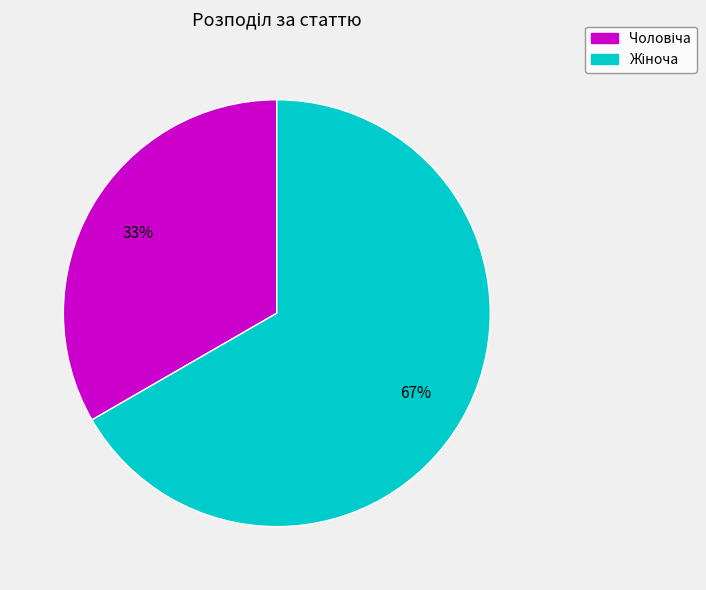

To the nearest percent, what is the average slice percentage?

50%